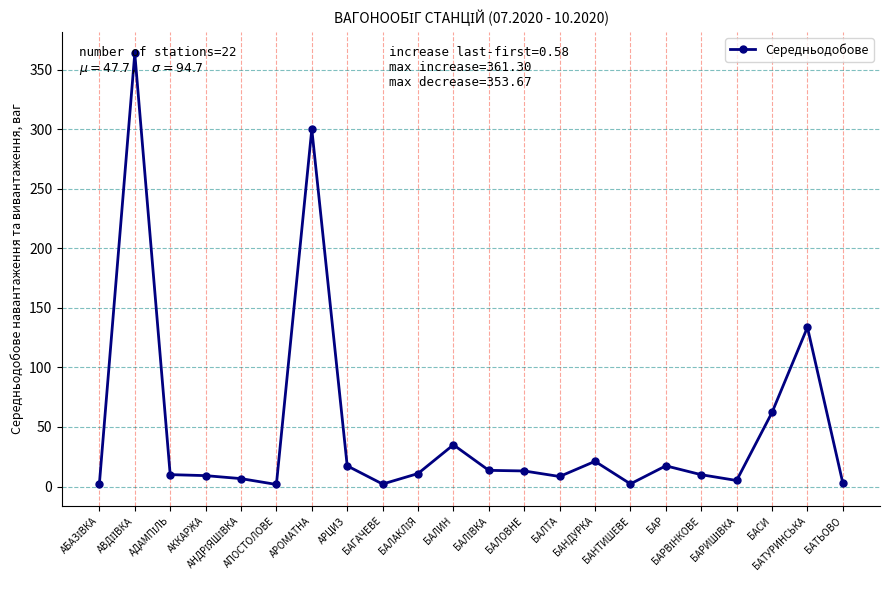

Count the number of values greater than 10.

11